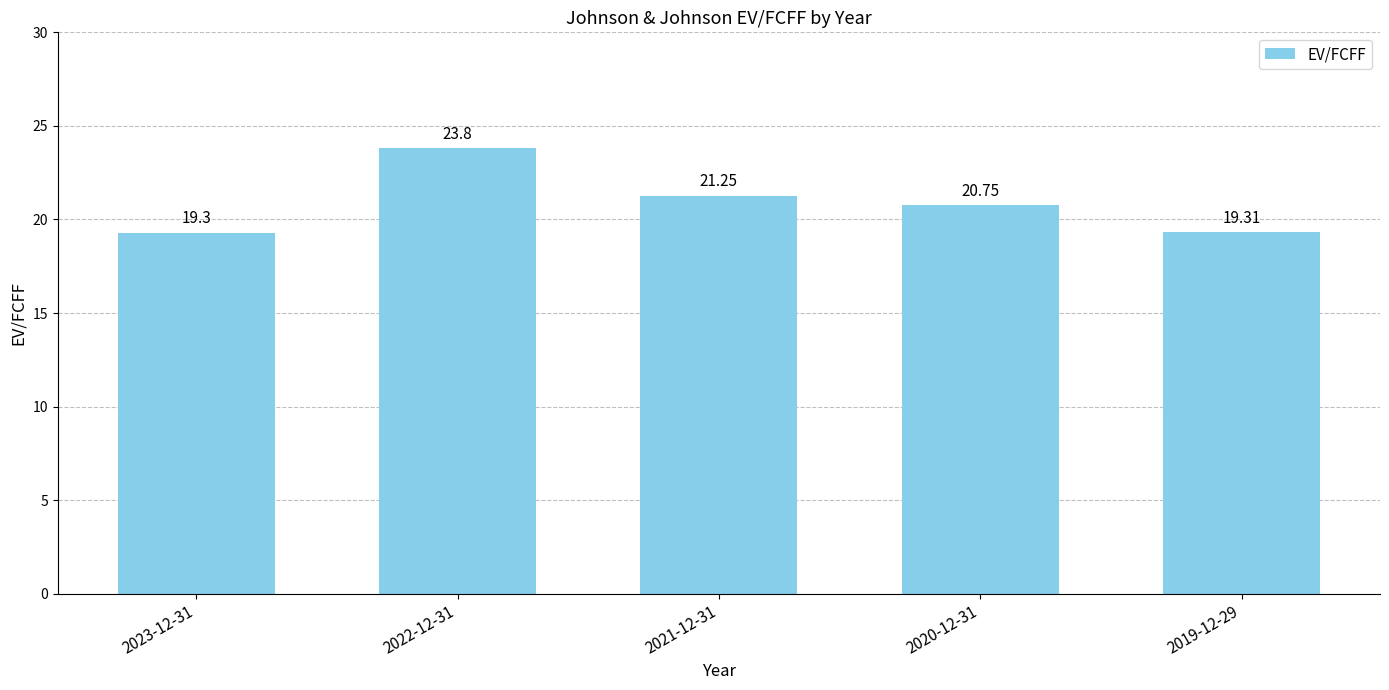

Does the chart contain stacked bars?

No